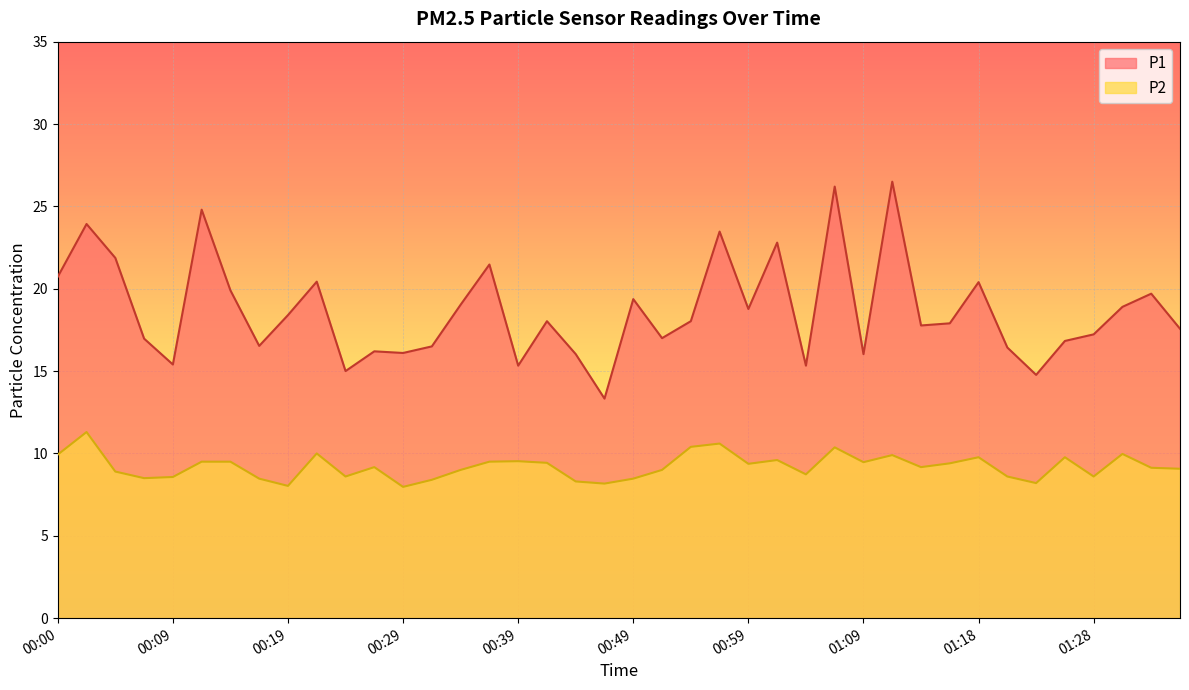

What is the label of the 8th point from the right?

01:18